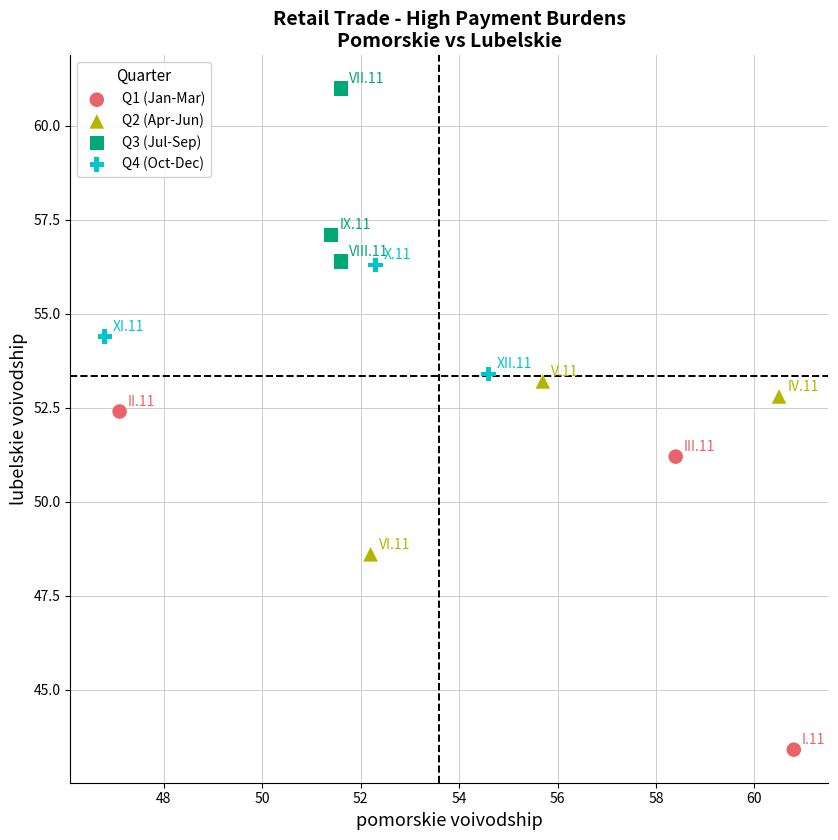

Which series contains the lowest Y value?

Q1 (Jan-Mar)